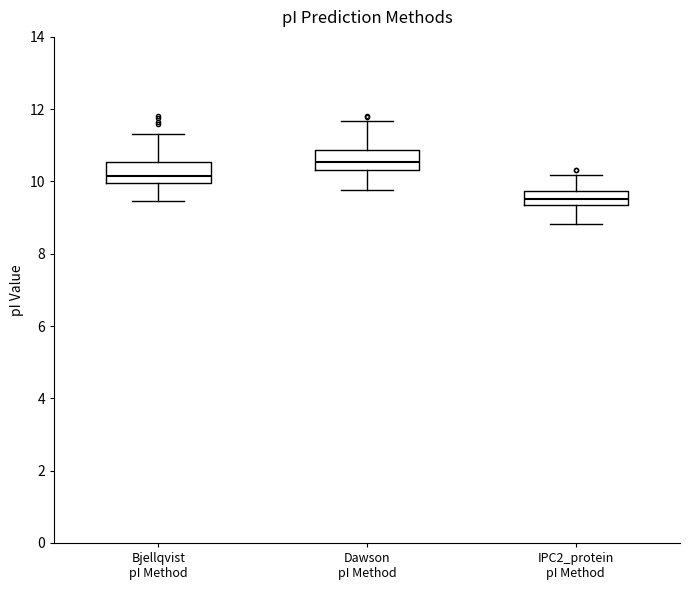

Where is the lower edge of the box for Dawson pI Method on the y-axis? The values are not printed on the chart, so give them approximately, as read against the axis.

10.4